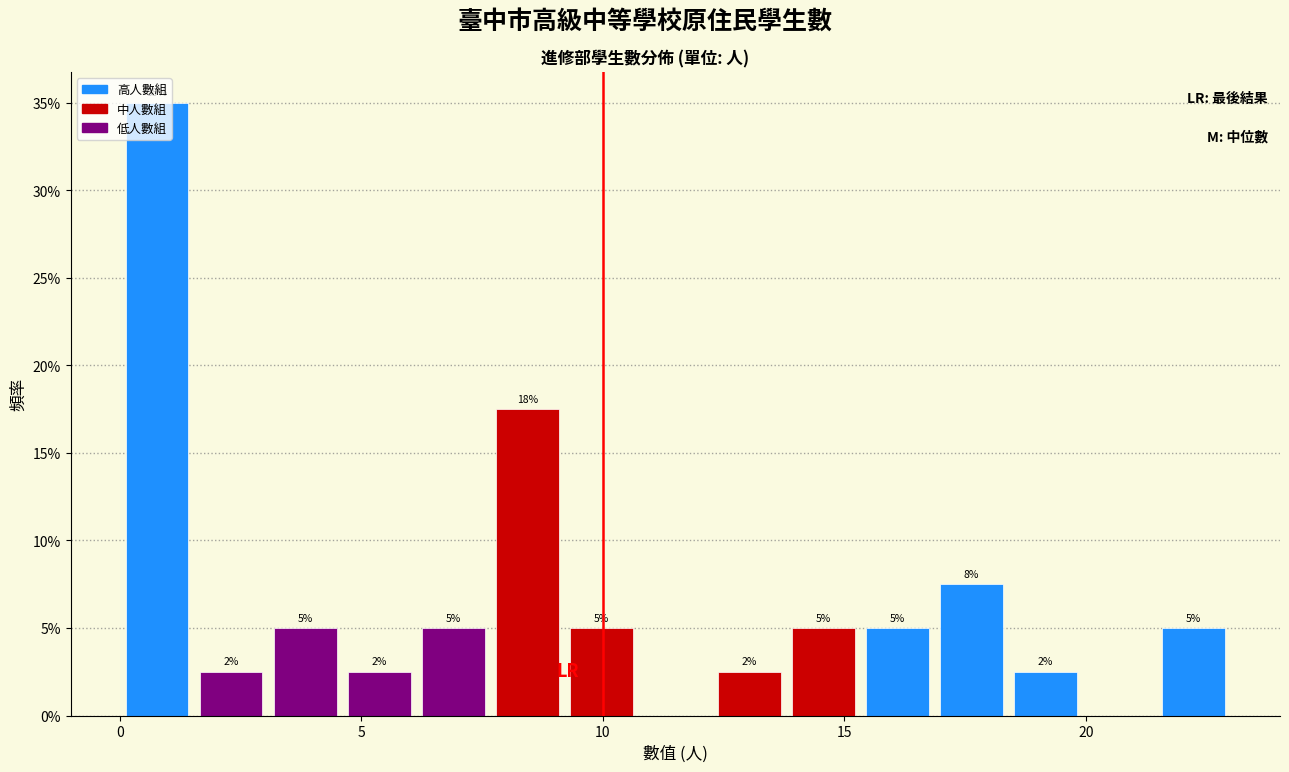

Around what value on the x-axis is the tallest bar? Give the approximate position of its centre, as read against the axis.

1.0